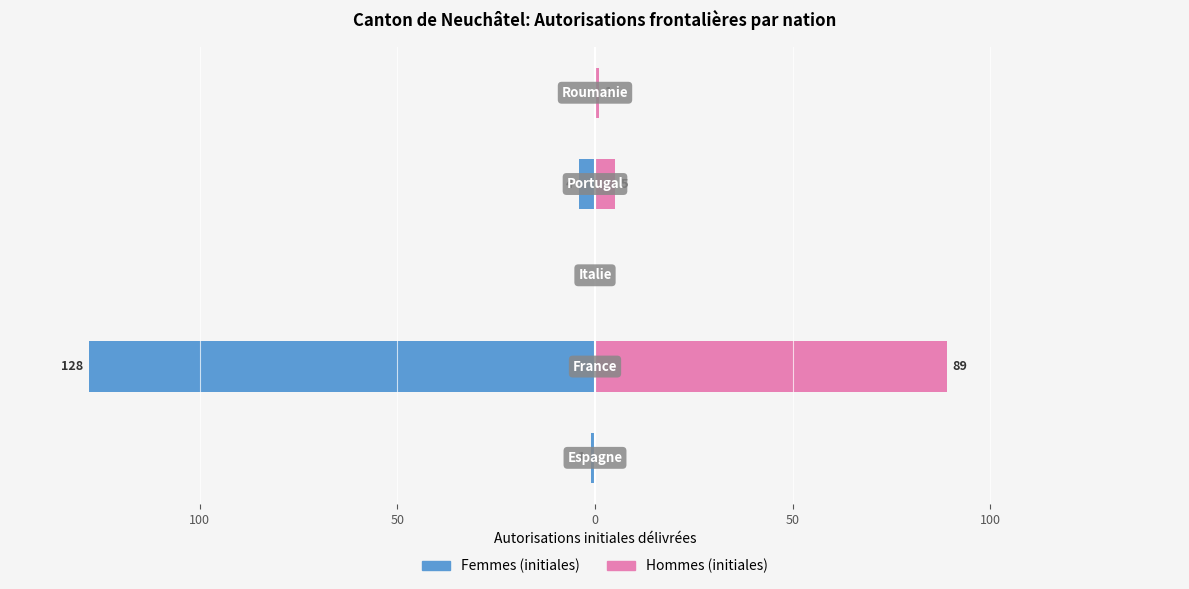

The value of Hommes (initiales) at 100 is 129. True or false?

False